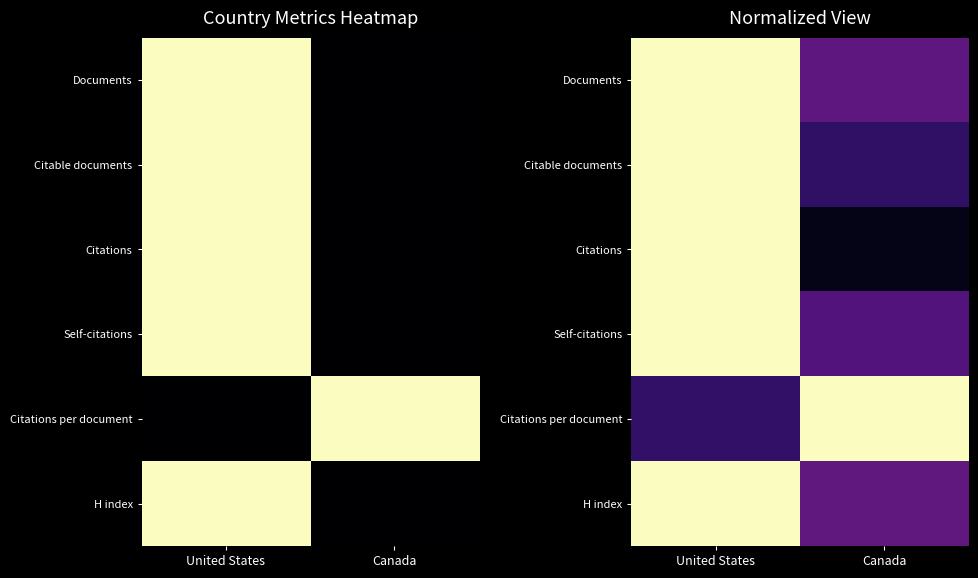

At how many categories does at least one series exceed 0?

2